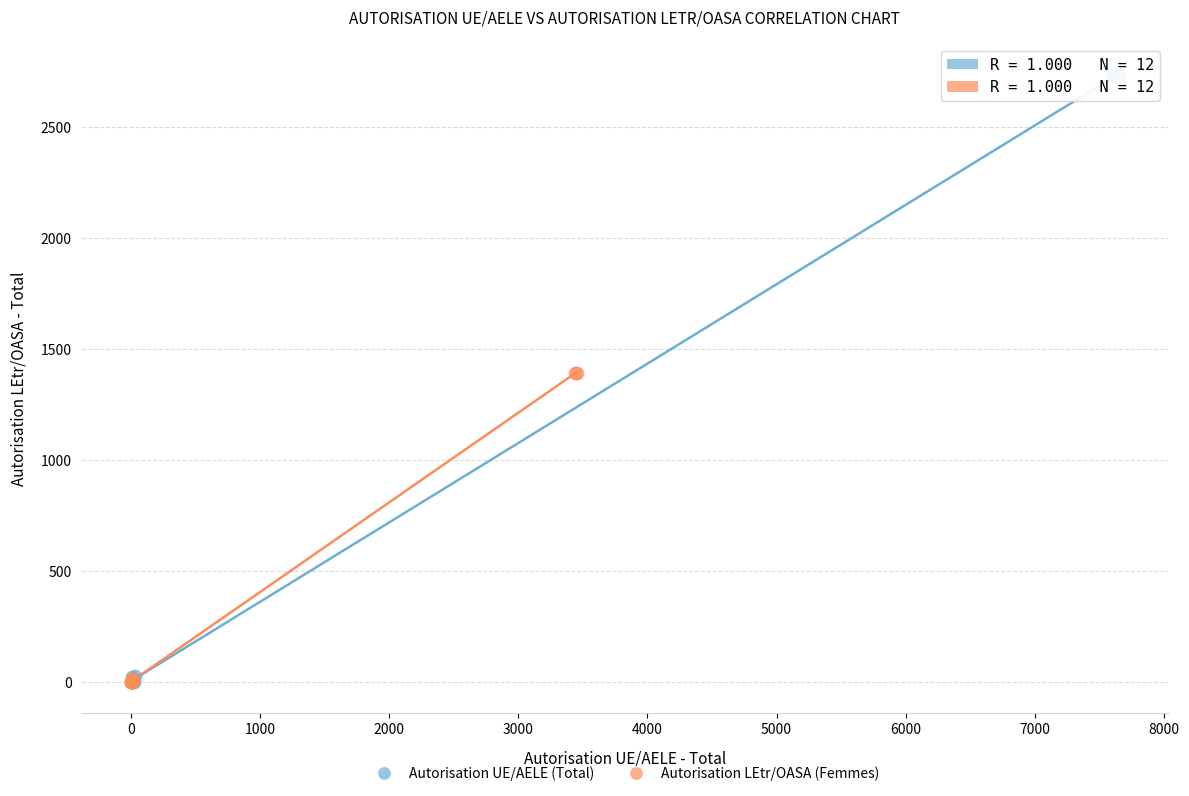

Which series reaches the maximum Y coordinate?

Autorisation UE/AELE (Total)